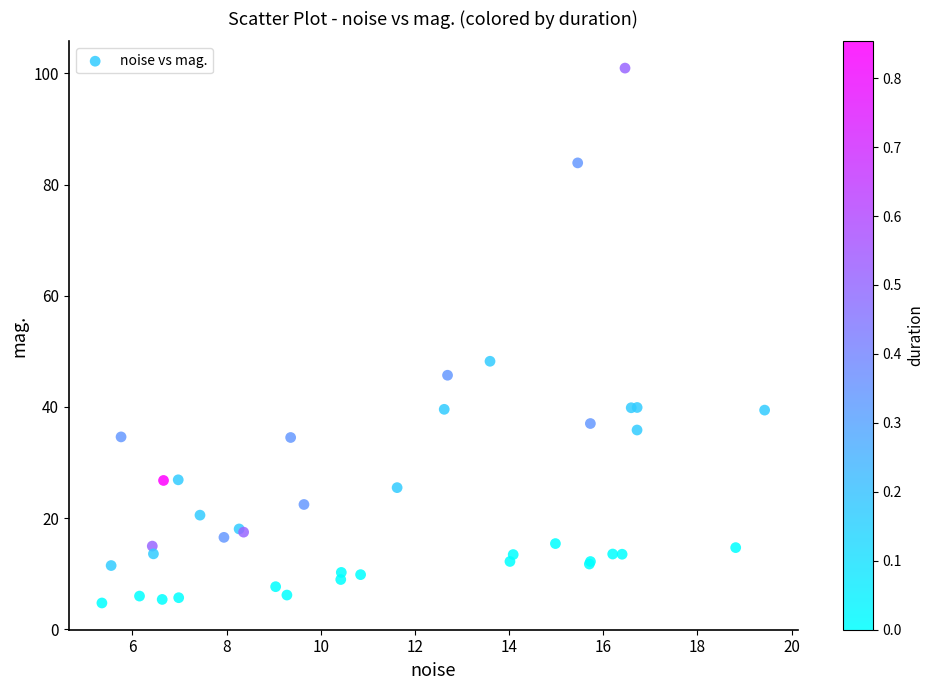

What Y value in the scatter plot is closest to 52?

48.2